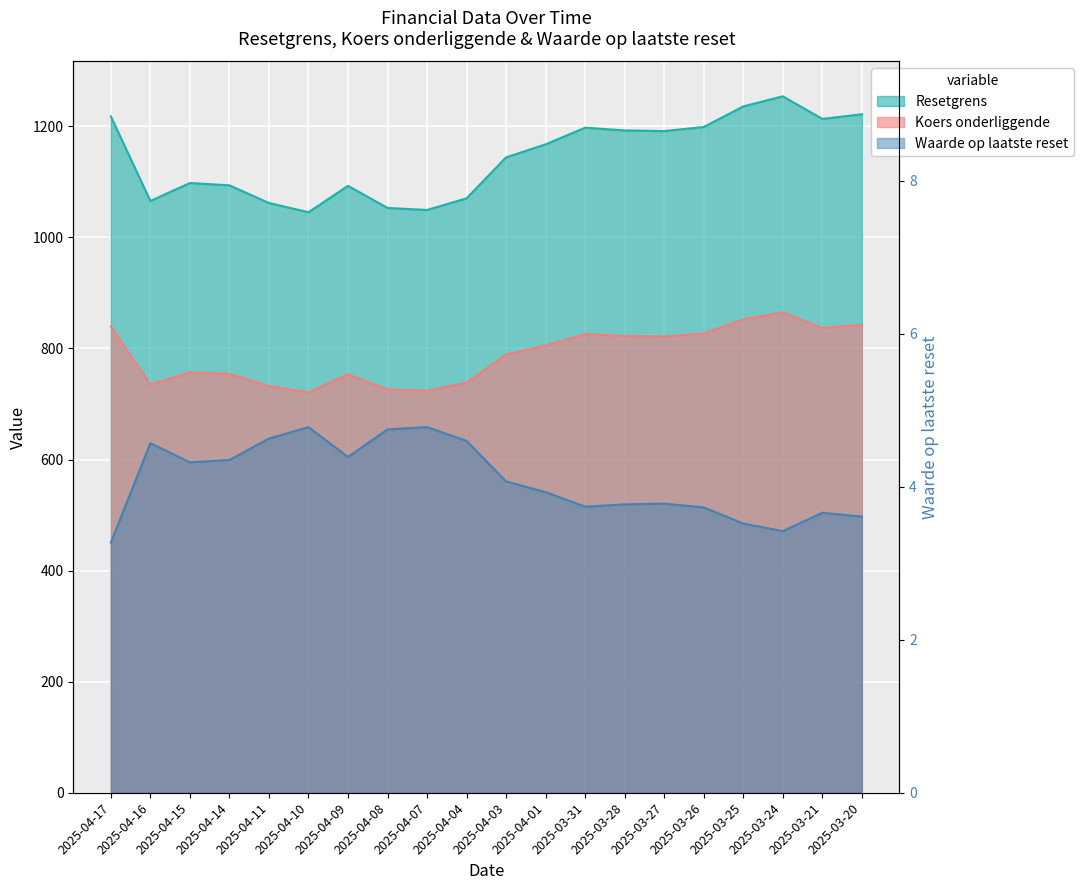

True or false: Koers onderliggende and Waarde op laatste reset cross at least once.

False